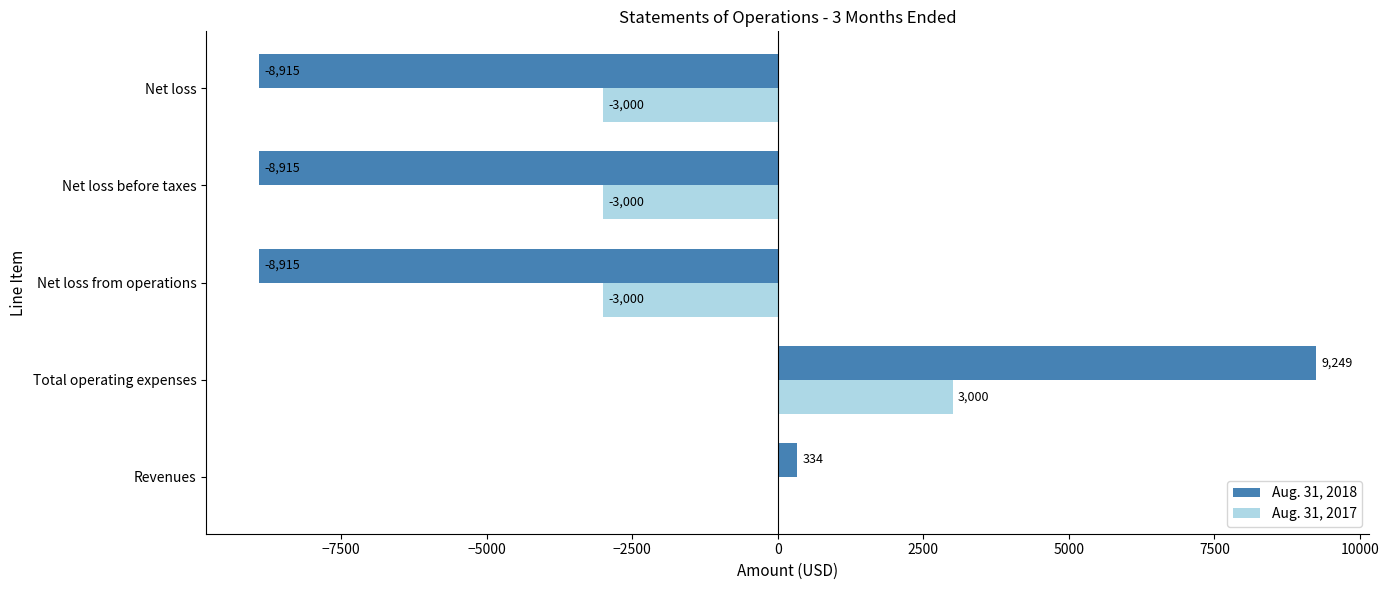

Which series changed the most between Revenues and Net loss?

Aug. 31, 2018